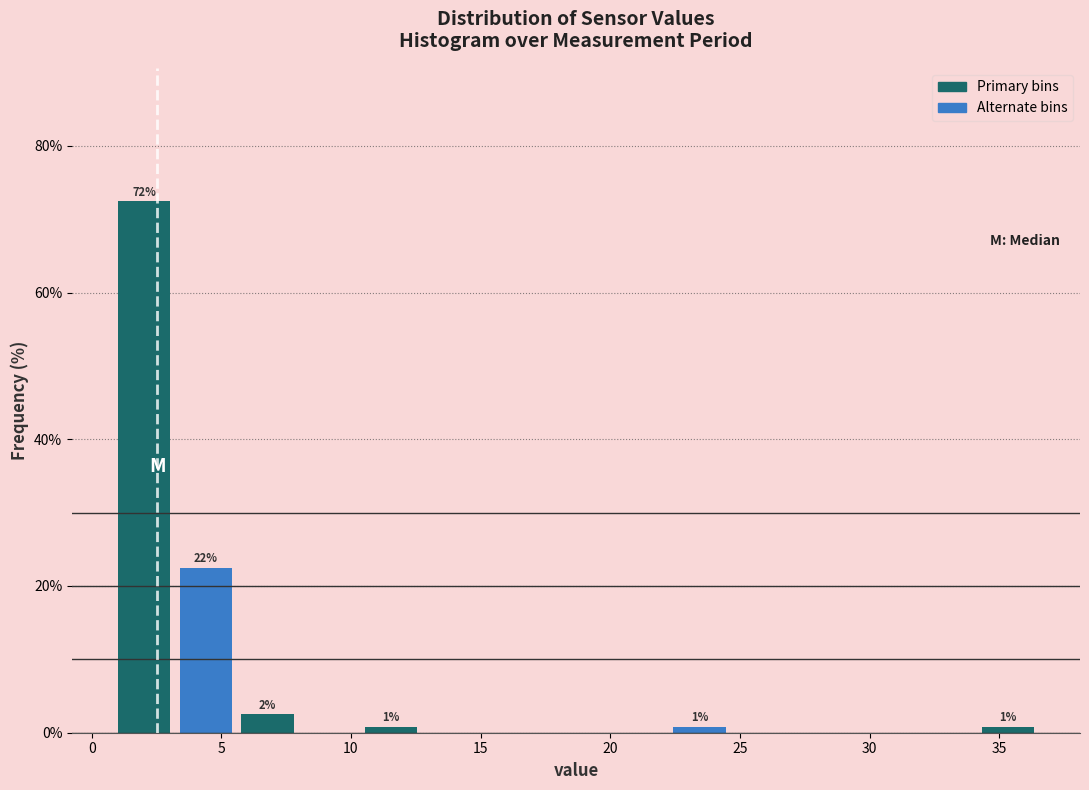

Which range on the x-axis has the tallest bar?

1.0 to 3.0